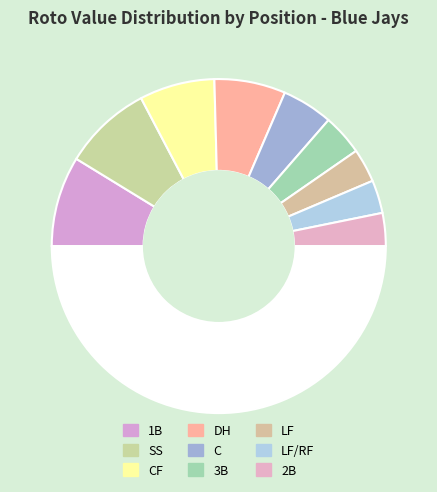

How many segments does this pie chart have?

10